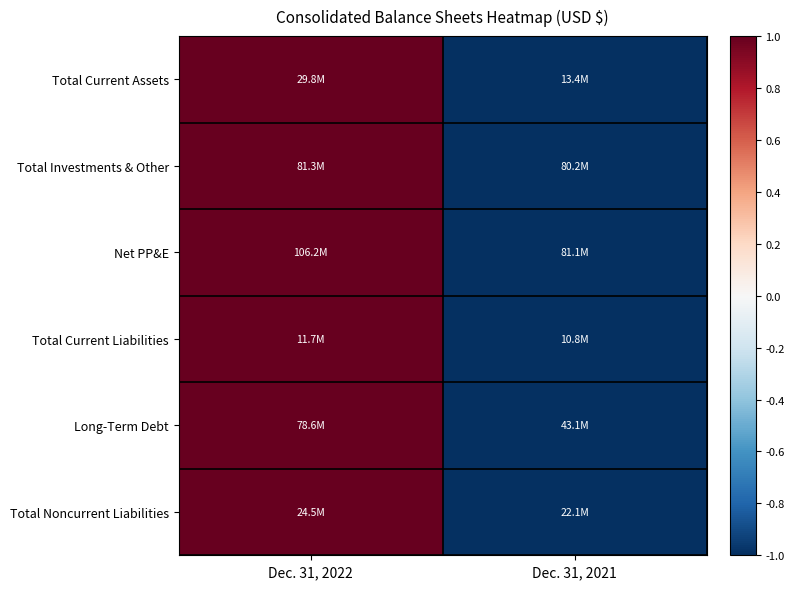

How many series are shown in this chart?

6